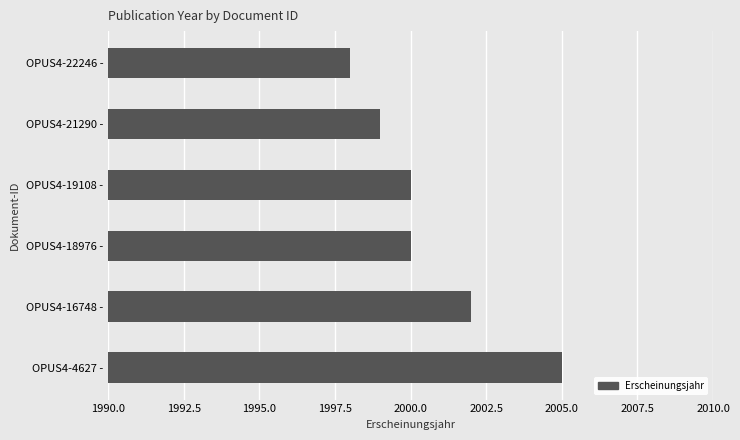

Which has a higher value, OPUS4-21290 - or OPUS4-19108 -?

OPUS4-19108 -